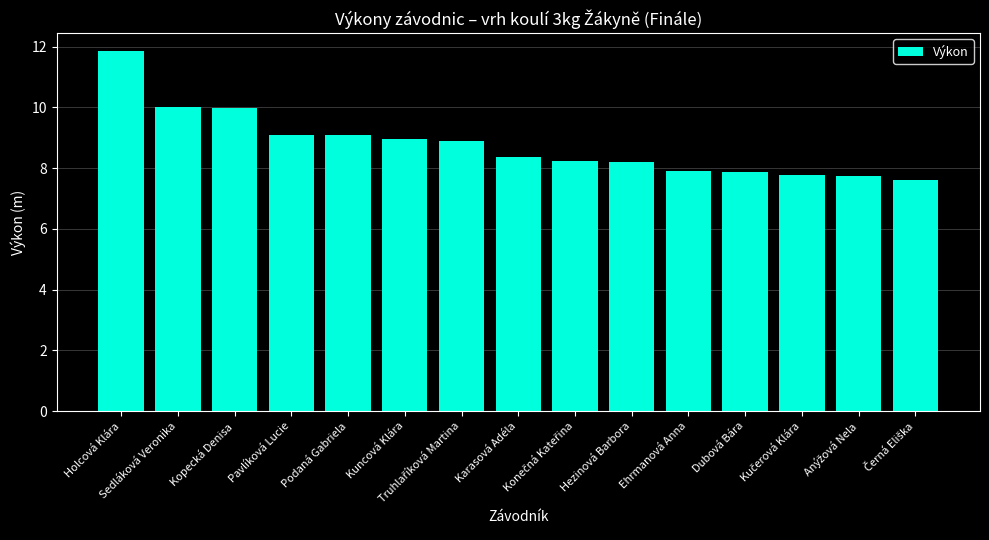

What is the sum of the values at Kopecká Denisa and Karasová Adéla?

18.4